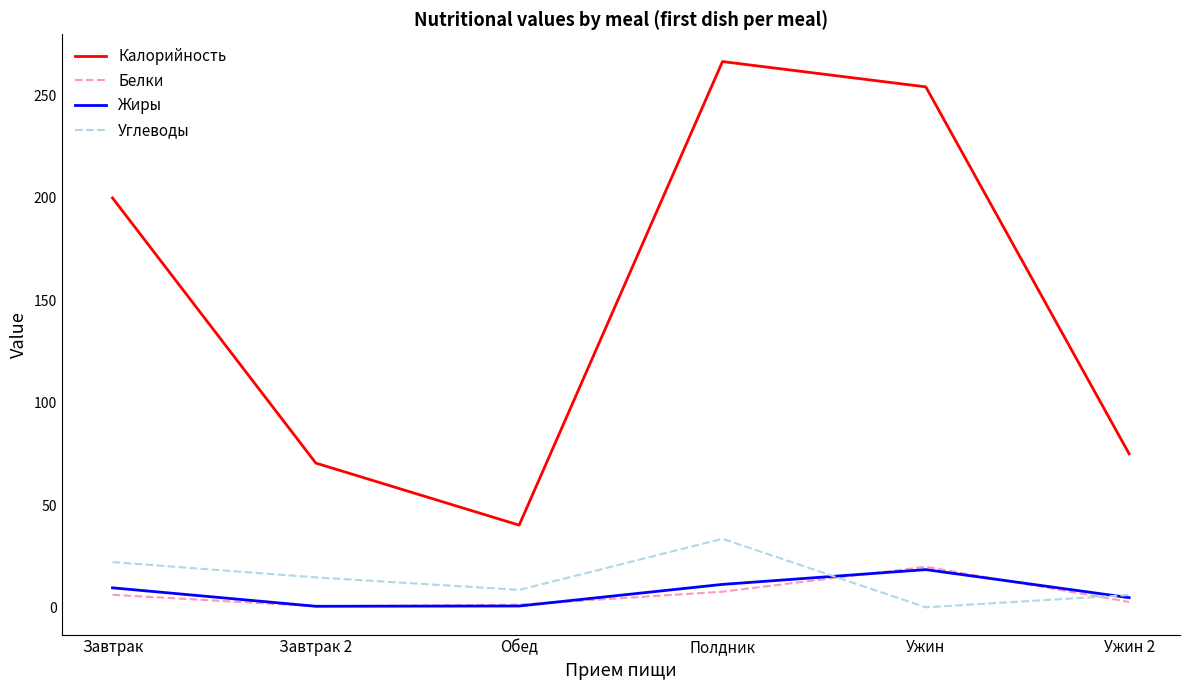

What is the total value across all series at Полдник?

319.1